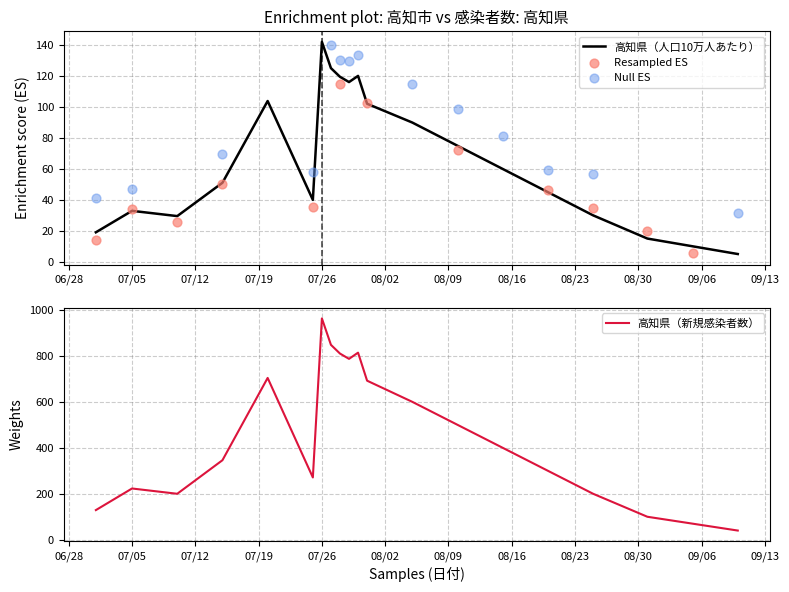

Which series has the largest total across all categories?

高知県（新規感染者数）